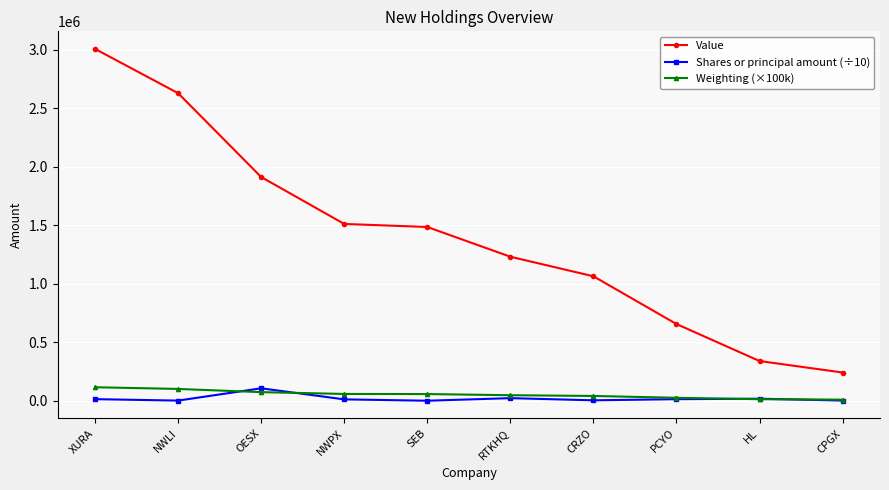

What is the value of the Shares or principal amount (÷10) point at the 4th from the left?

11560.5